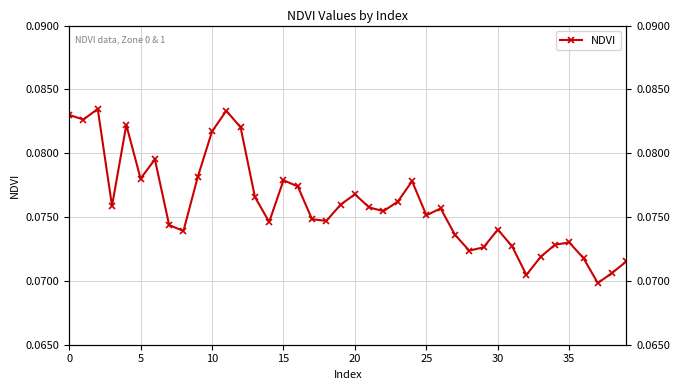

What is the smallest value displayed?

0.1